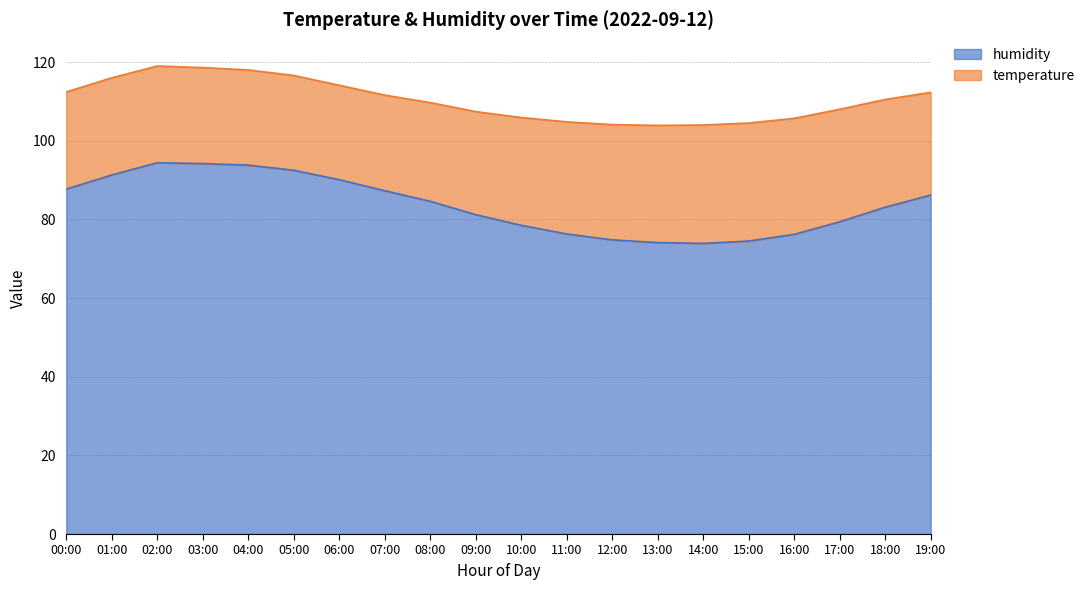

What is the difference between the maximum and minimum values?

20.5